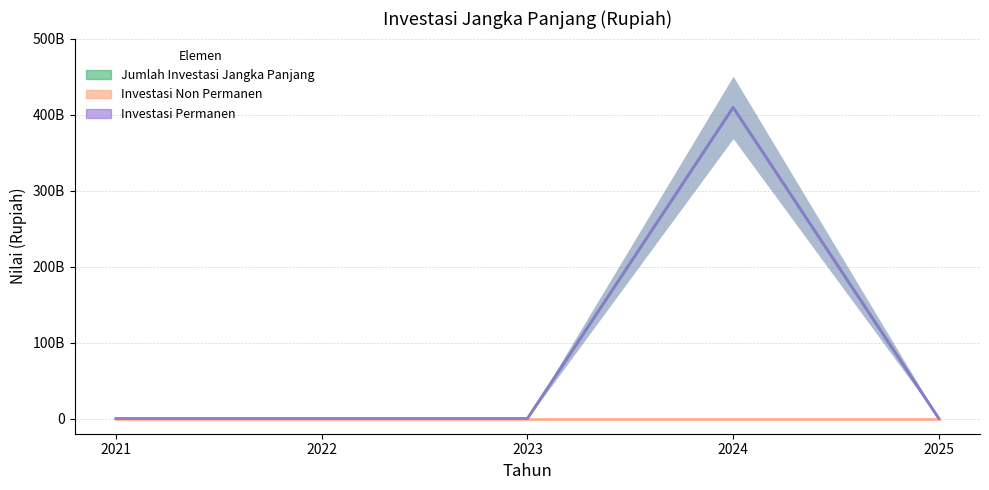

True or false: Jumlah Investasi Jangka Panjang and Investasi Permanen cross at least once.

False